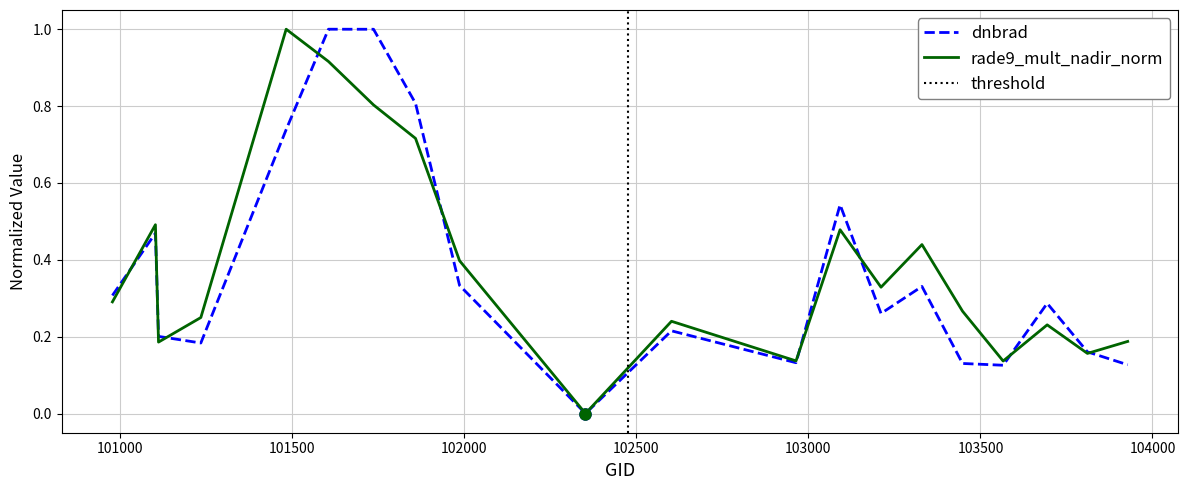

Is the value of rade9_mult_nadir_norm at 16 greater than the value of dnbrad at 9?

Yes